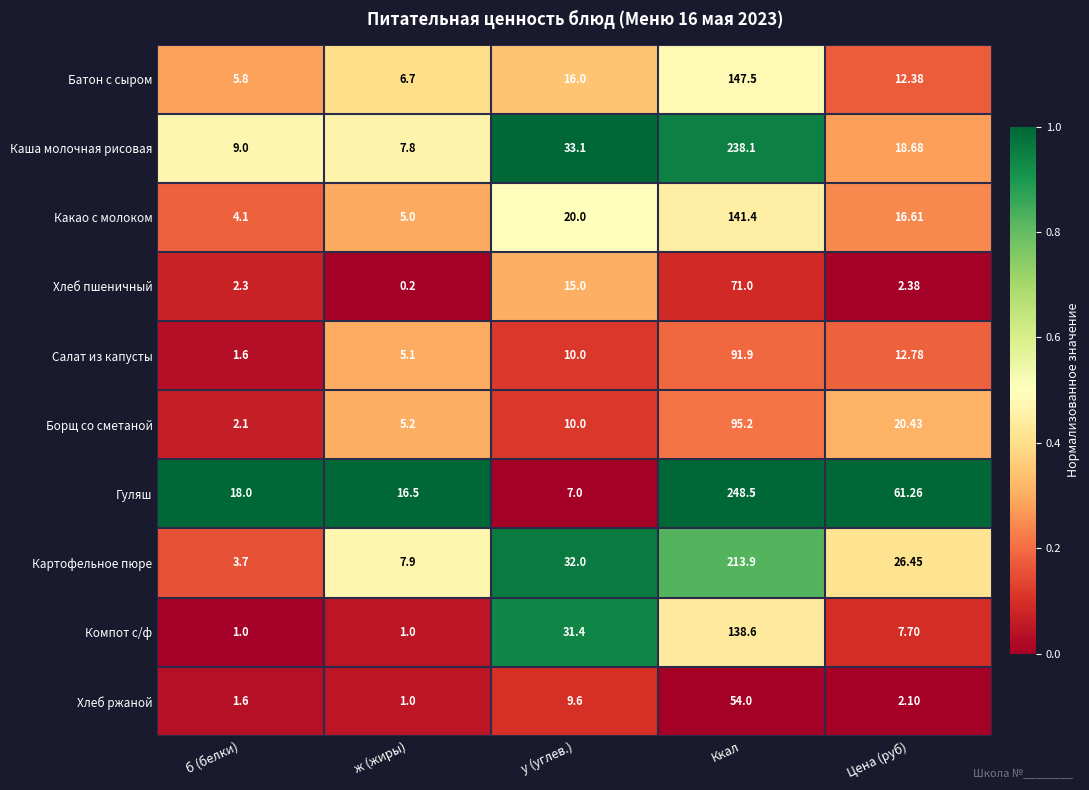

At which label does Какао с молоком first exceed 16?

у (углев.)